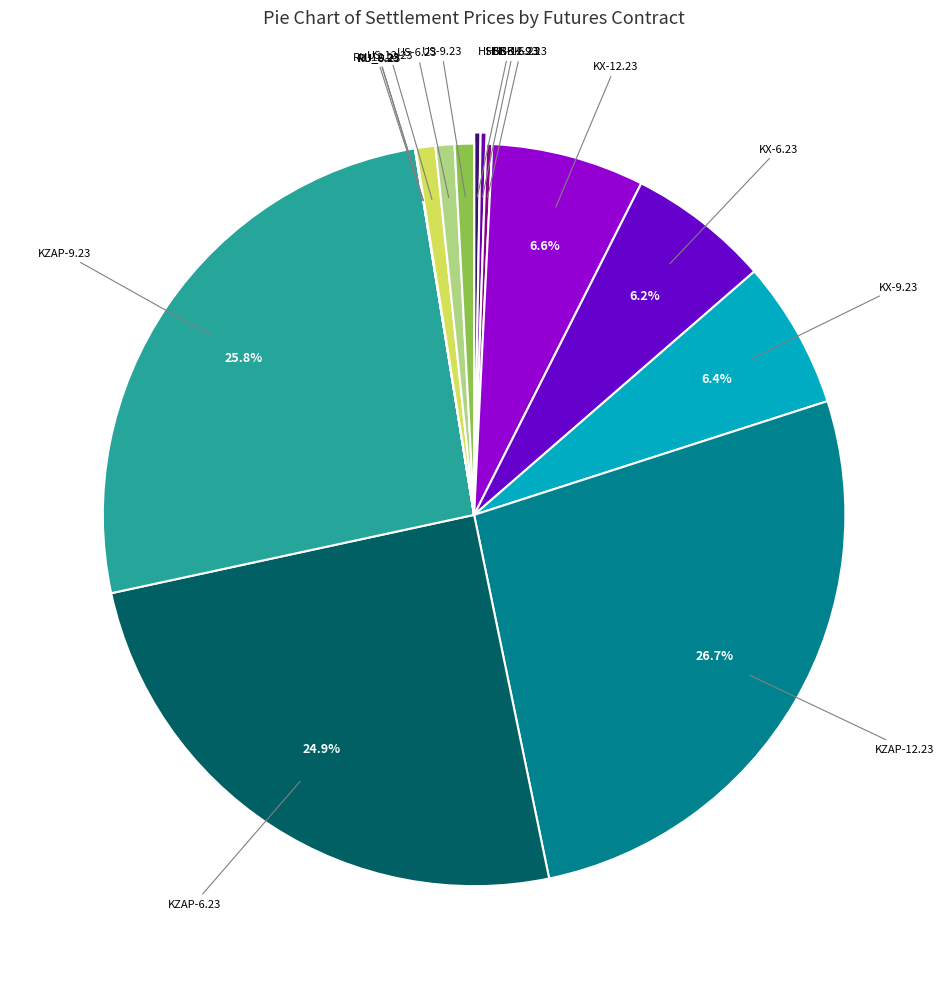

Count the number of slices in the pie.

15